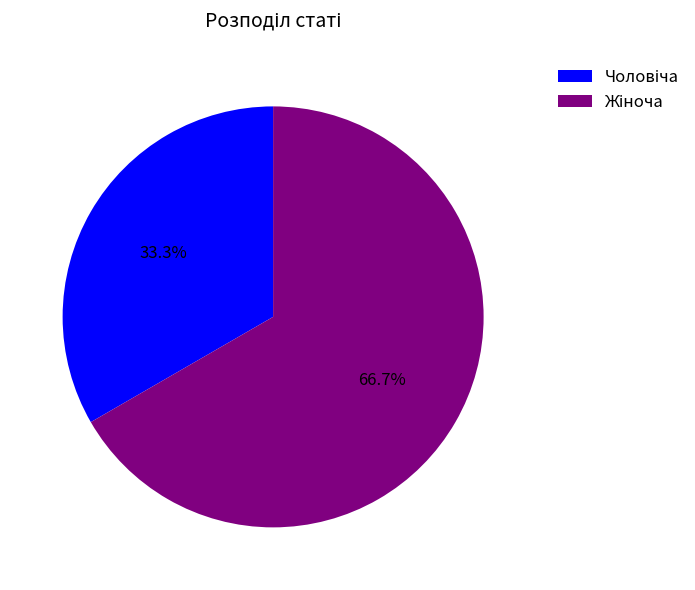

Count the number of slices in the pie.

2